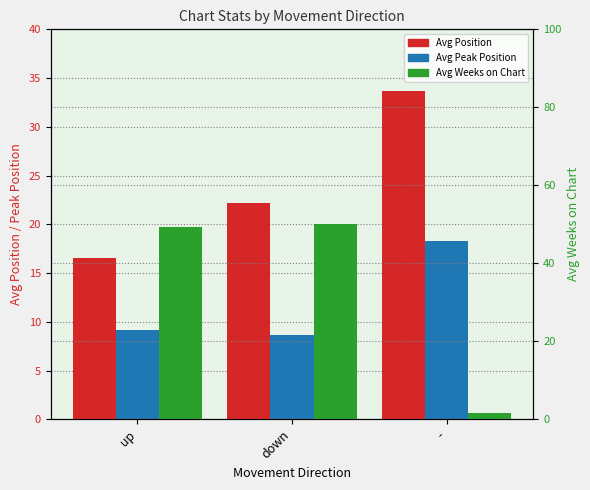

What is the sum of the Avg Weeks on Chart values at - and up?

51.1